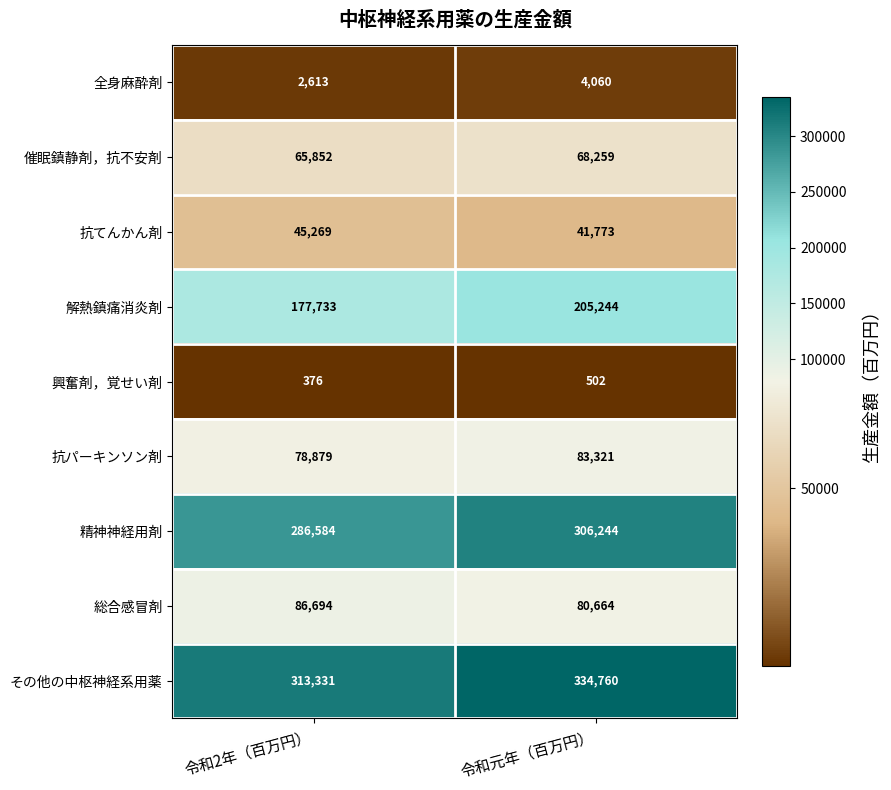

What is the sum of the 解熱鎮痛消炎剤 values at 令和2年（百万円） and 令和元年（百万円）?

382977